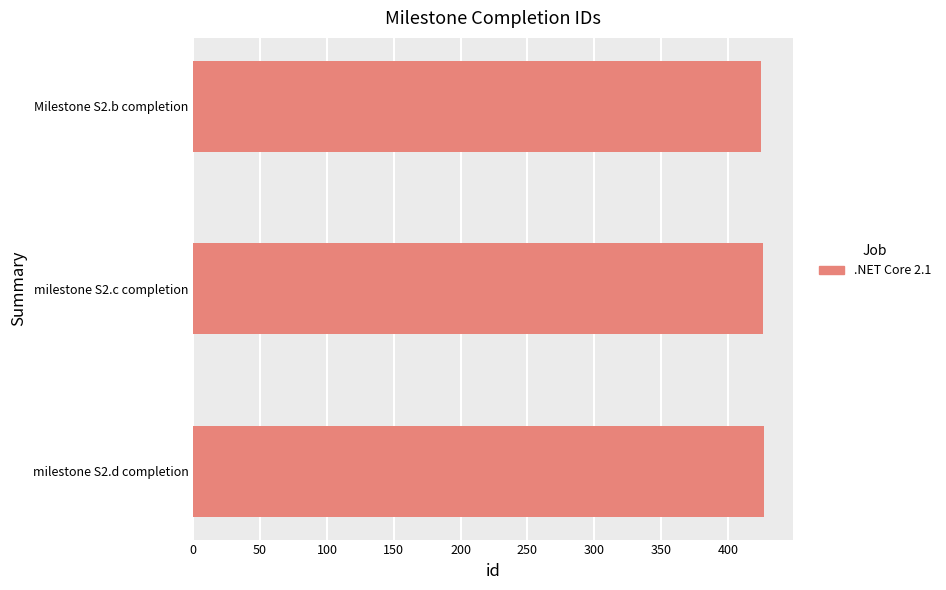

What is the minimum value shown in the chart?

425